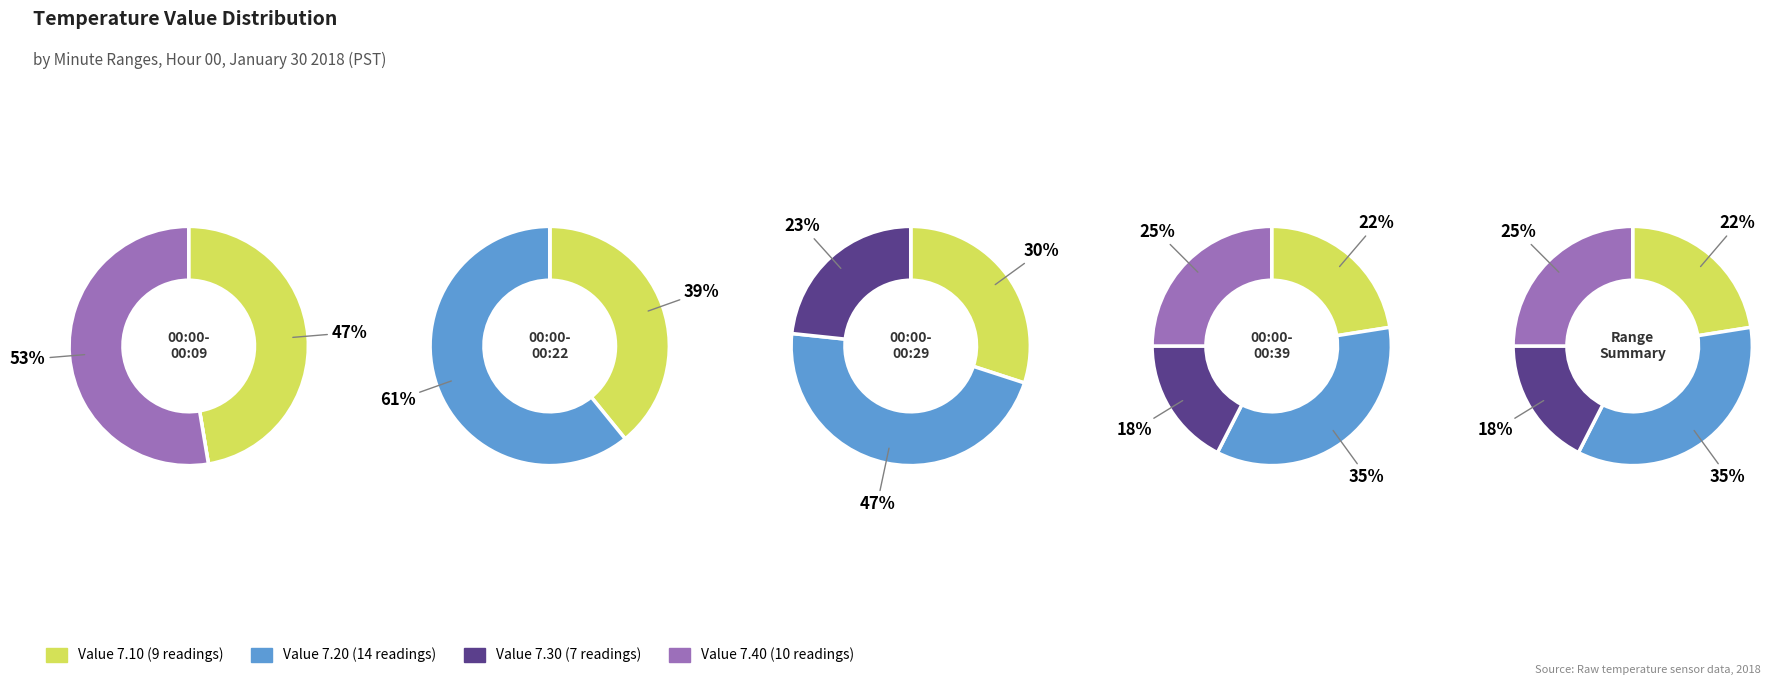

Is there any slice that represents more than half of the pie?

Yes